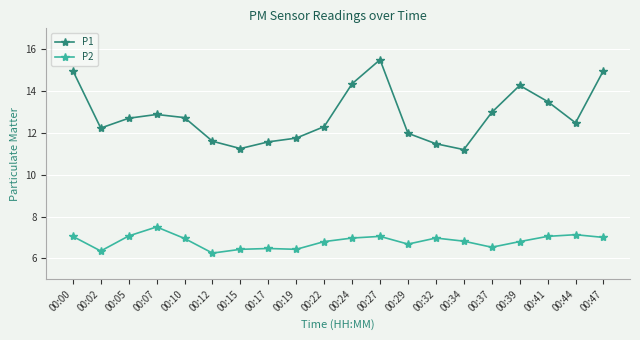

What is the difference between the P2 values at 00:24 and 00:07?

0.5